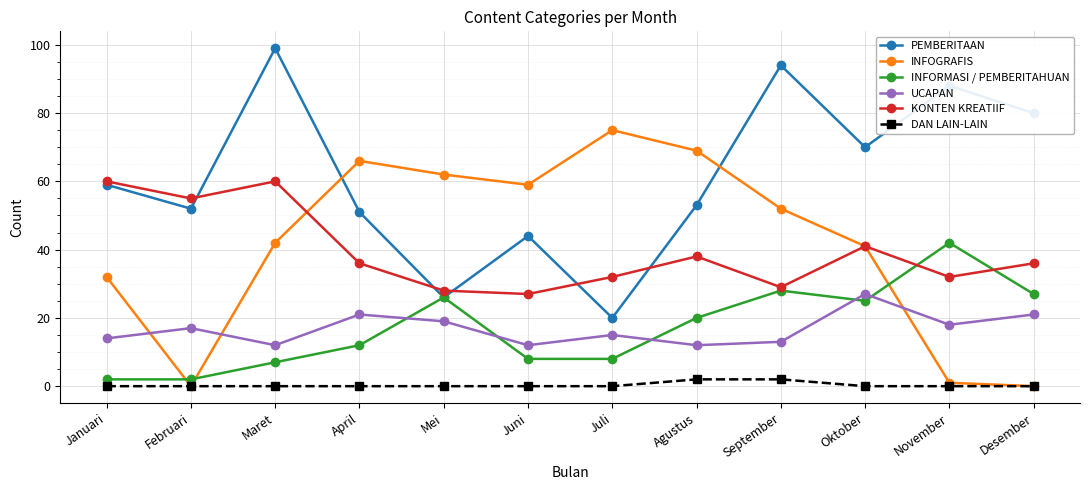

What is the label of the 8th point from the right?

Mei